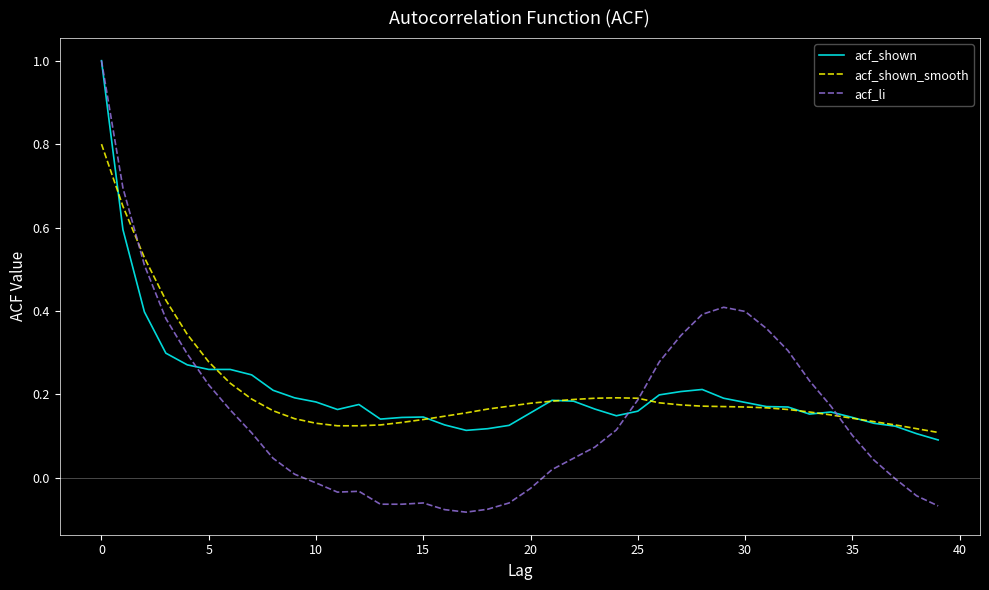

Does the chart have visible grid lines?

No